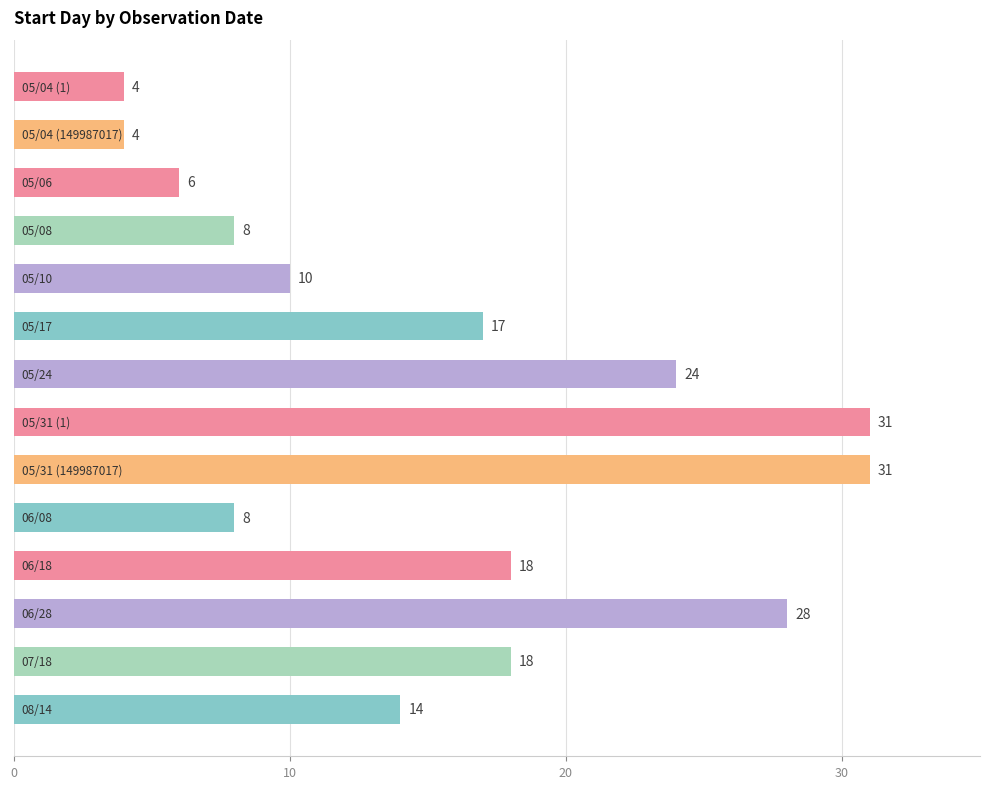

What is the value of the 1st bar from the top?

4